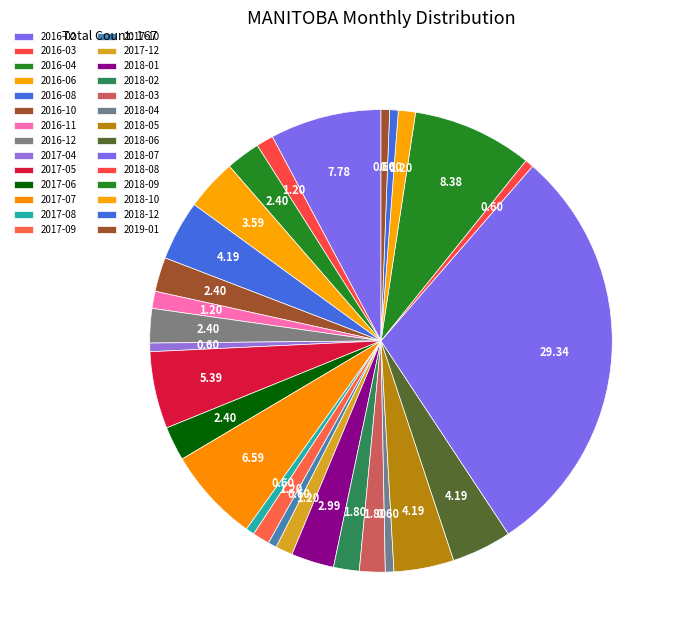

Which category has the biggest portion of the pie?

2018-07